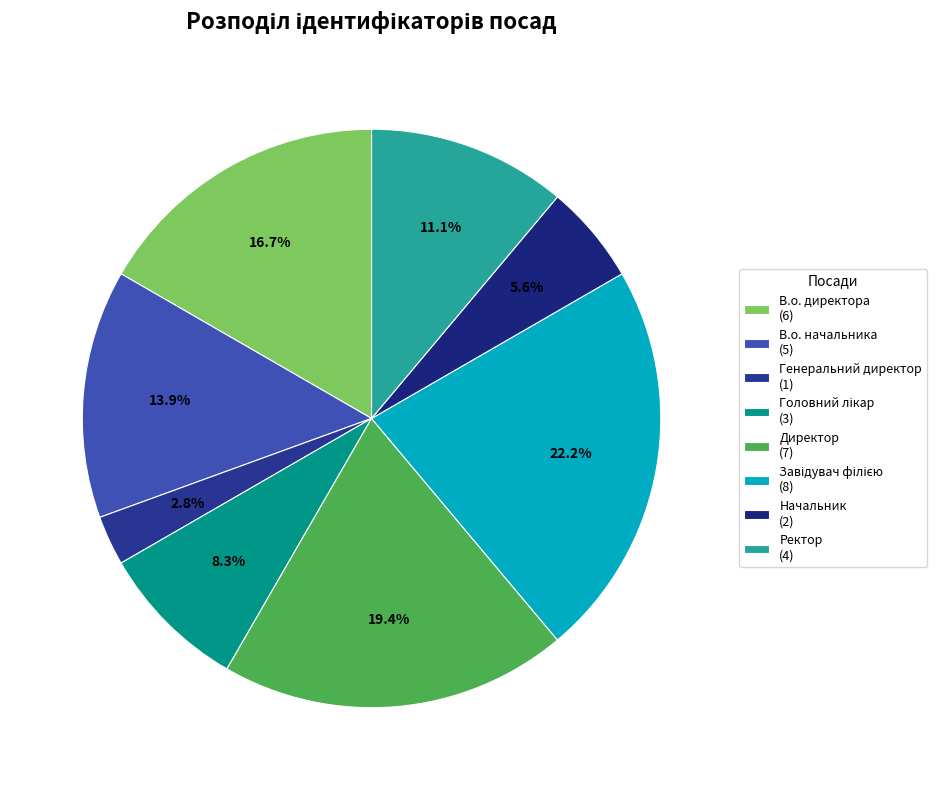

Is there a majority slice in this chart?

No